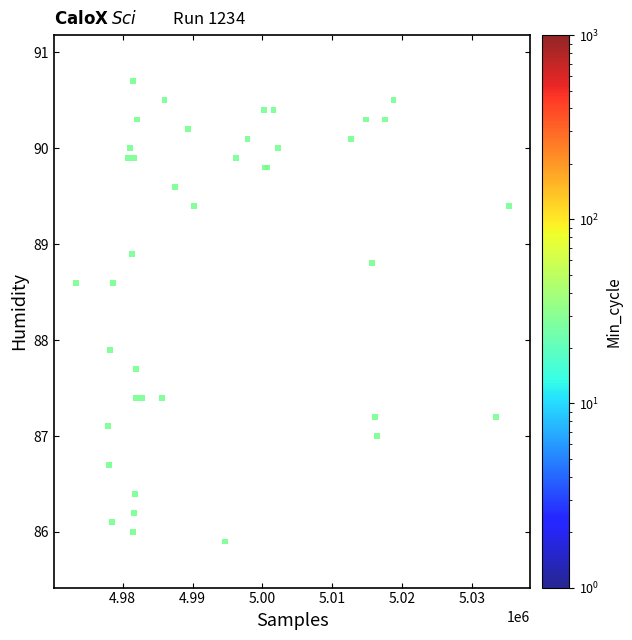

What Y value in the scatter plot is closest to 88?

87.9